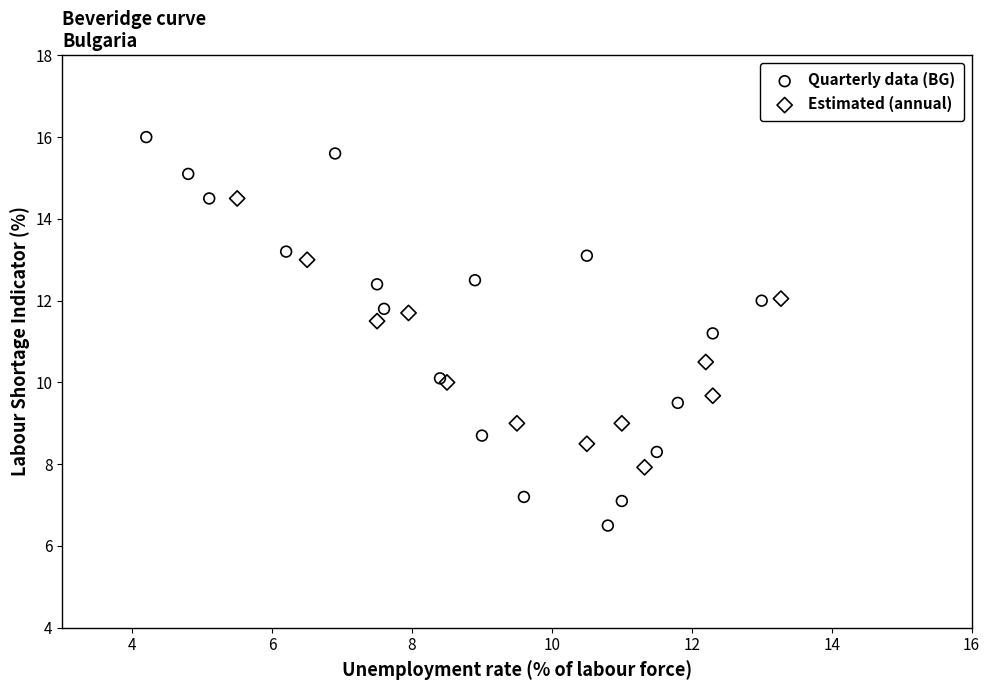

Which series contains the highest Y value?

Quarterly data (BG)